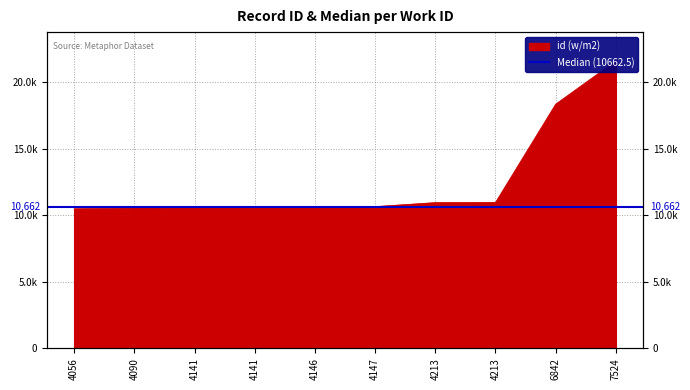

What is the difference between the values at 4213 and 4147?

299